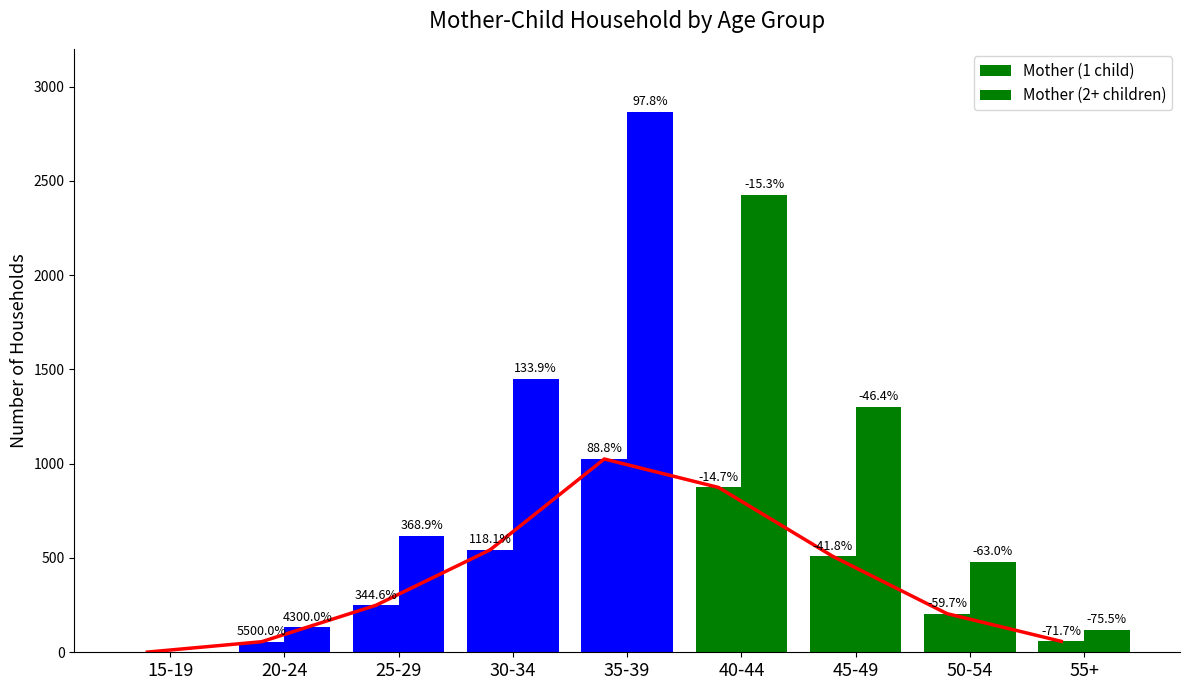

What is the difference between the Mother (2+ children) values at 15-19 and 25-29?

616